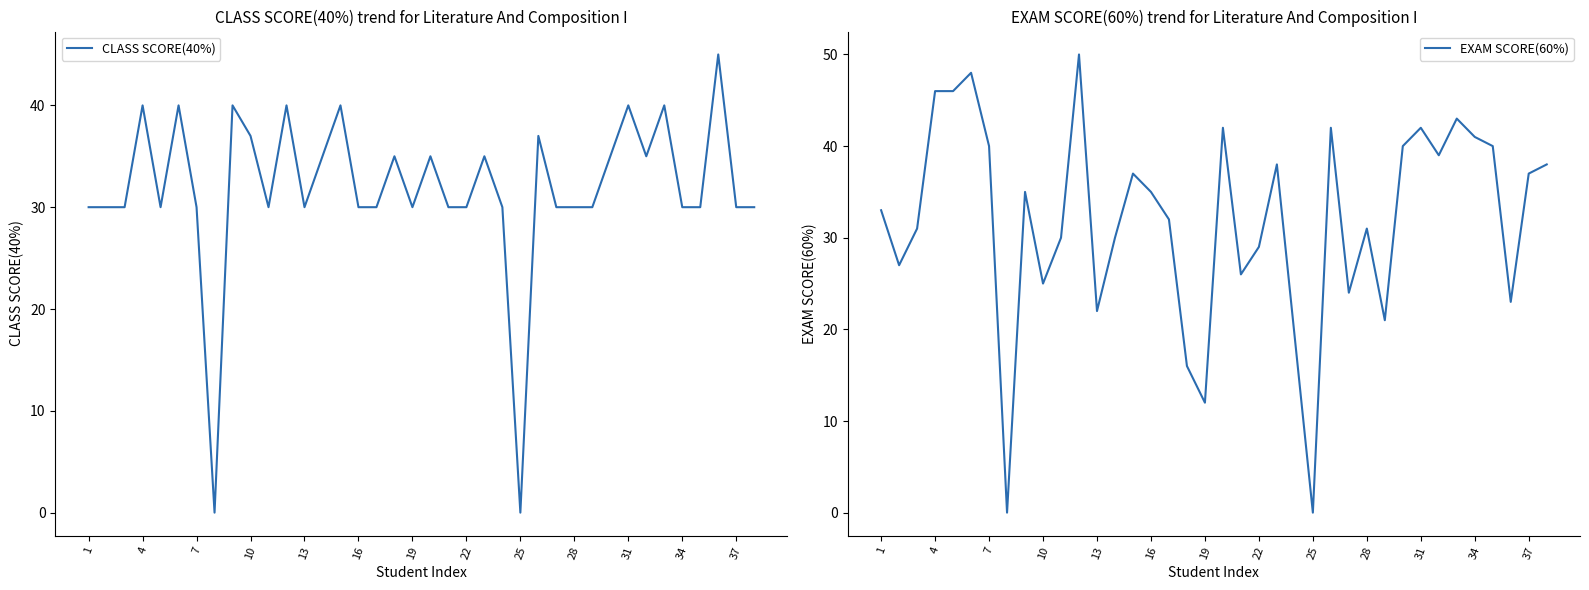

How many data points does each series have?

38